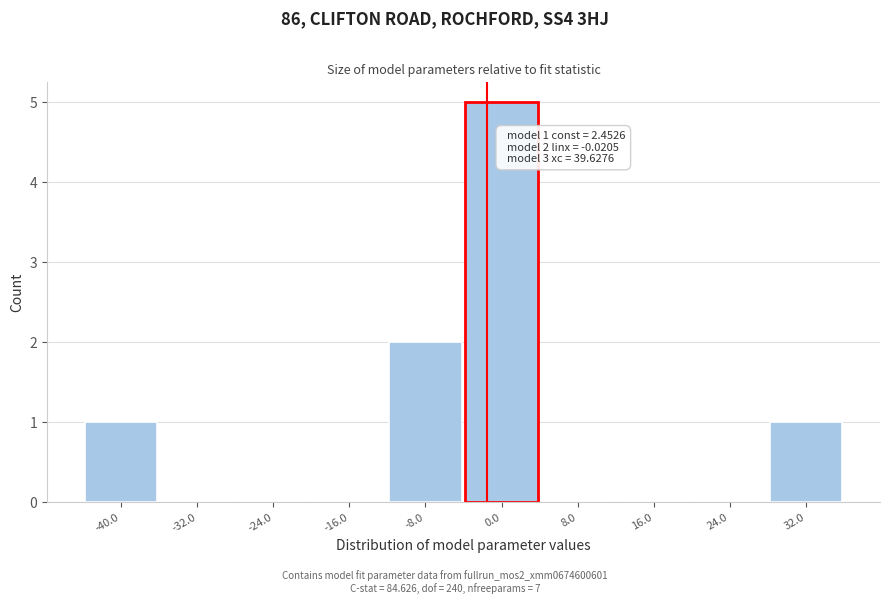

Reading right to left, what are all the values shown in this chart?

32.0=1	24.0=0	16.0=0	8.0=0	0.0=5	-8.0=2	-16.0=0	-24.0=0	-32.0=0	-40.0=1